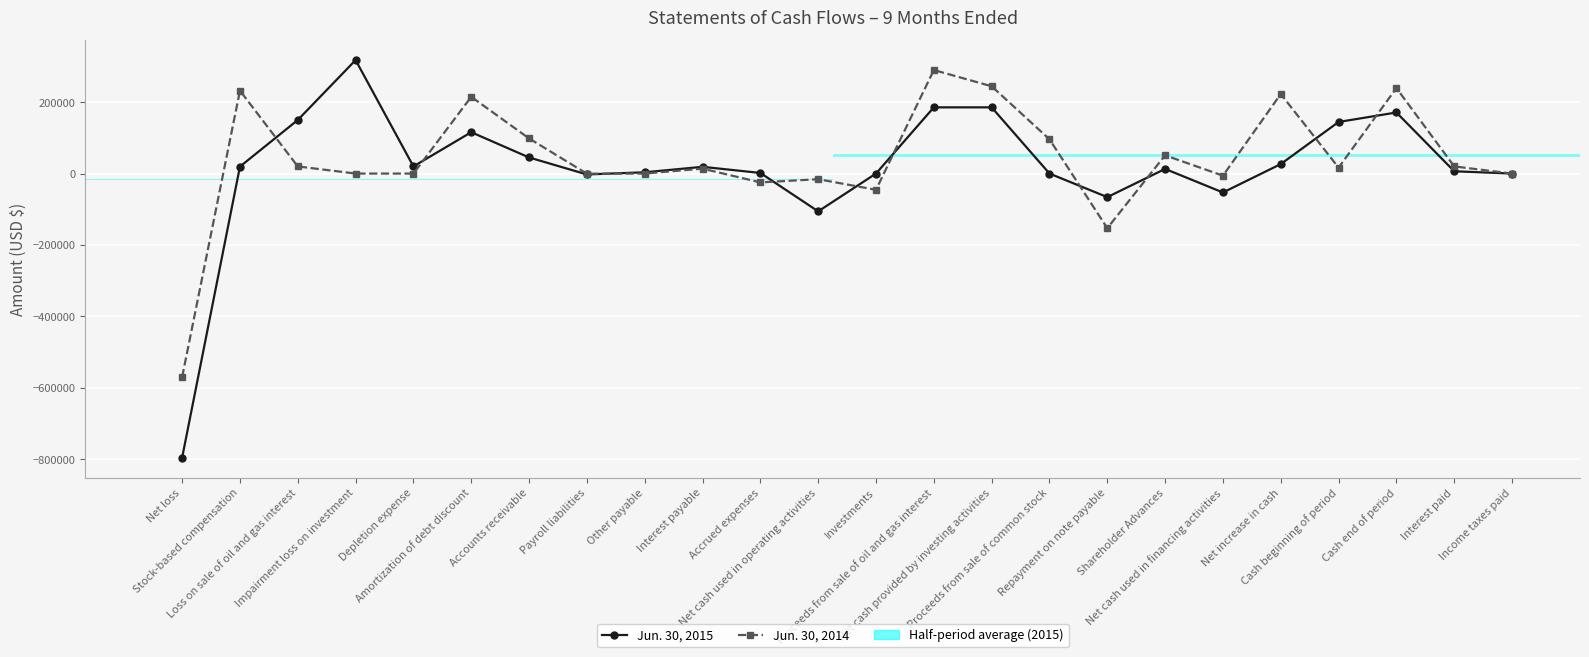

The value of Jun. 30, 2014 at Interest paid is 20014. True or false?

True